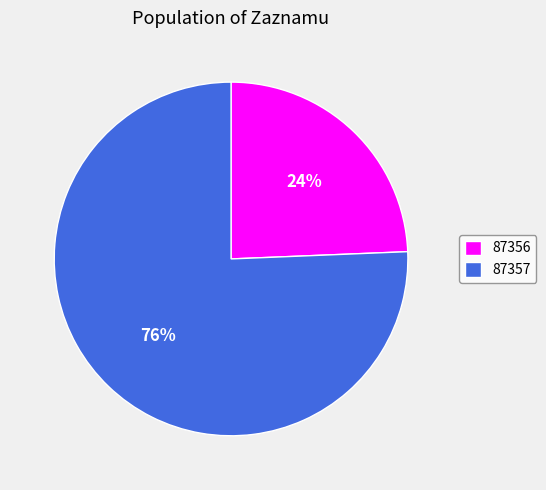

Which category accounts for the majority?

87357